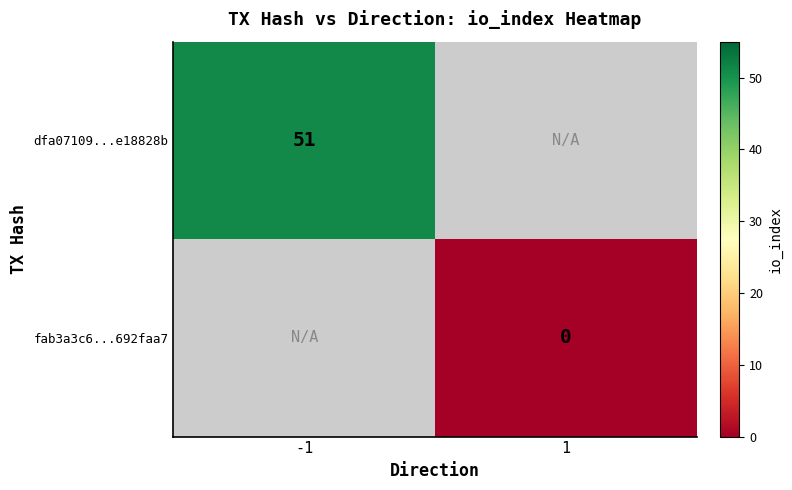

The dfa07109...e18828b series shows 14 at -1. True or false?

False